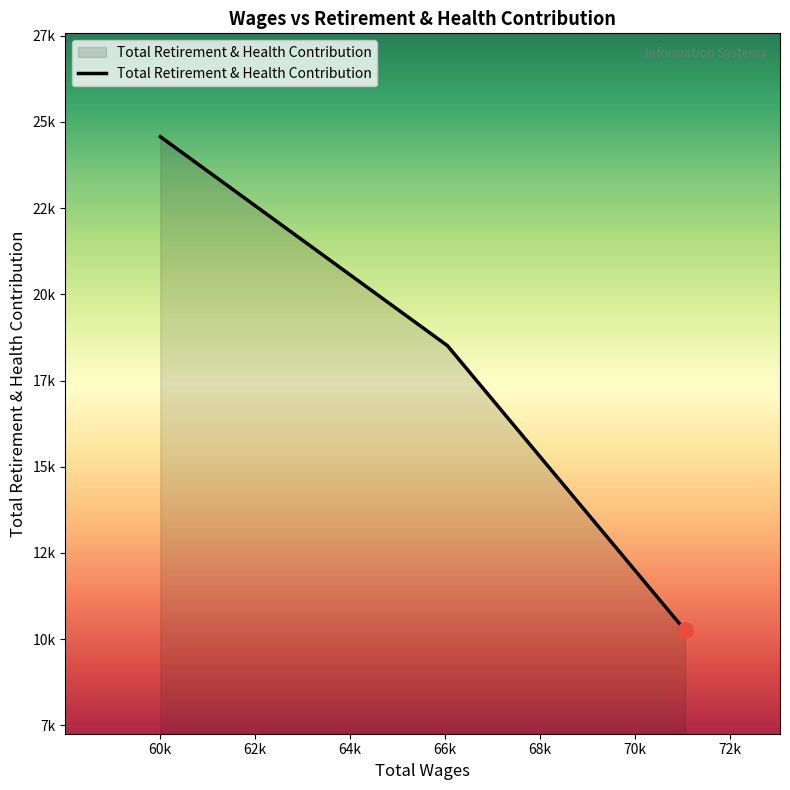

Does the chart have visible grid lines?

No